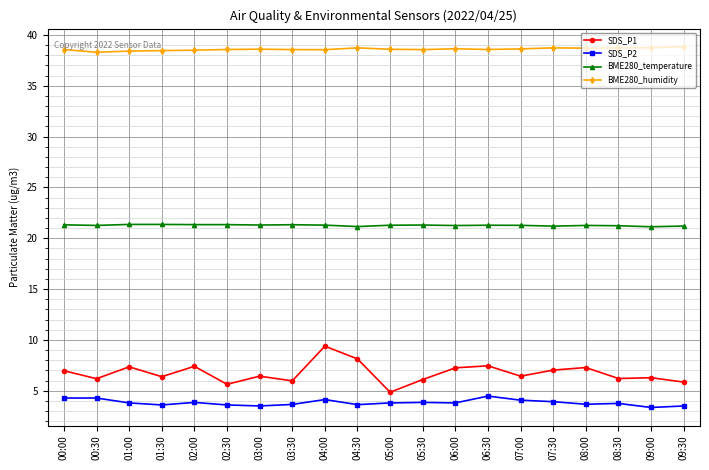

True or false: SDS_P1 and BME280_humidity intersect in this chart.

False